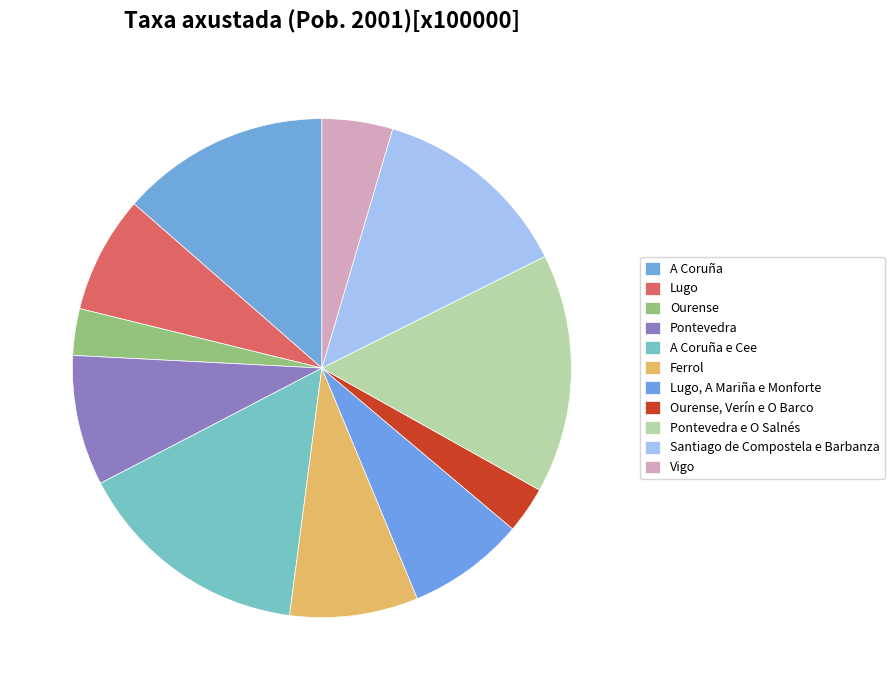

The A Coruña e Cee slice represents 4% of the pie. True or false?

False